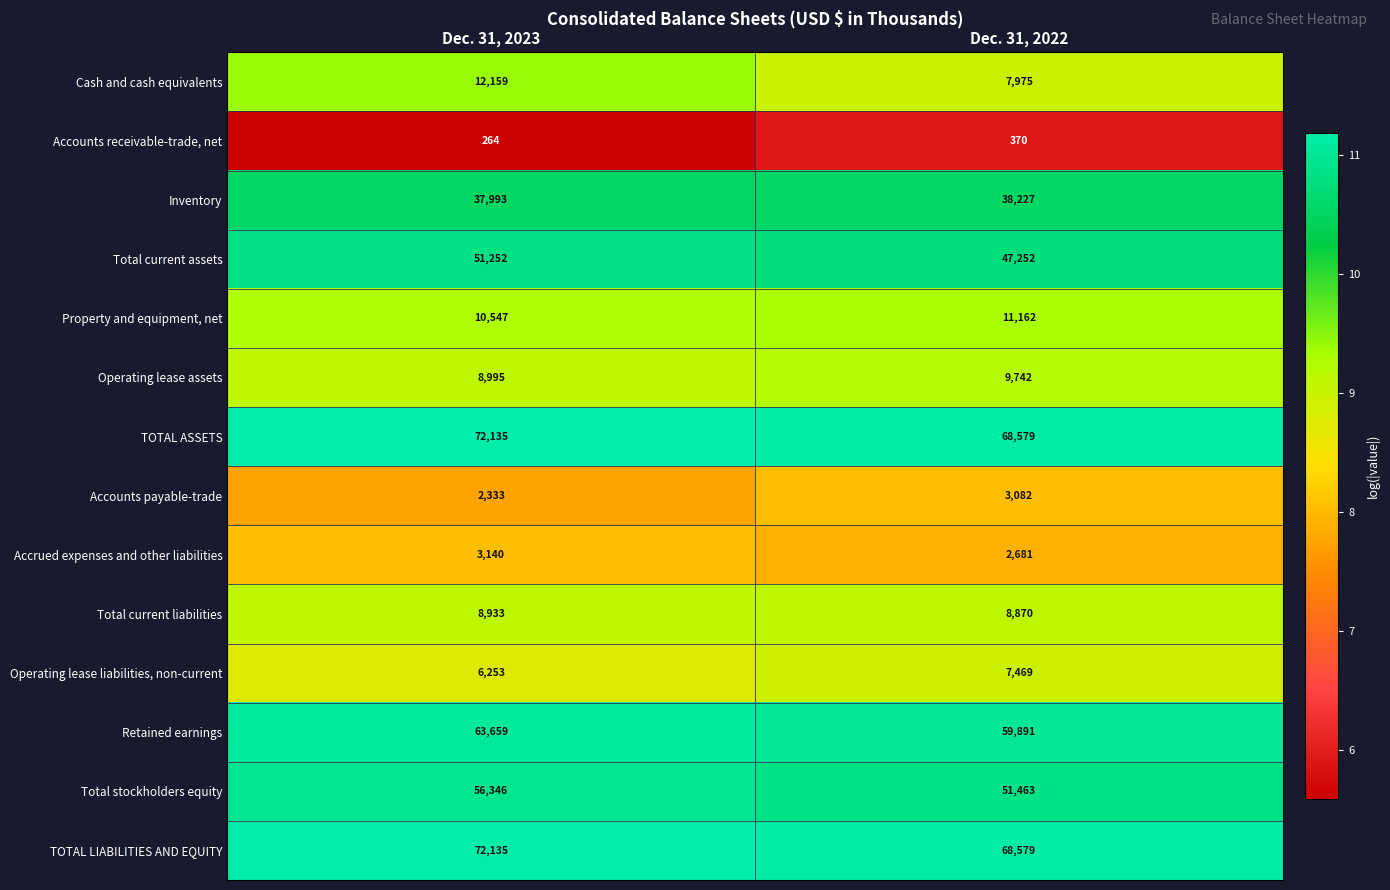

What value does the Cash and cash equivalents series have at Dec. 31, 2022, to the nearest 10?

7980